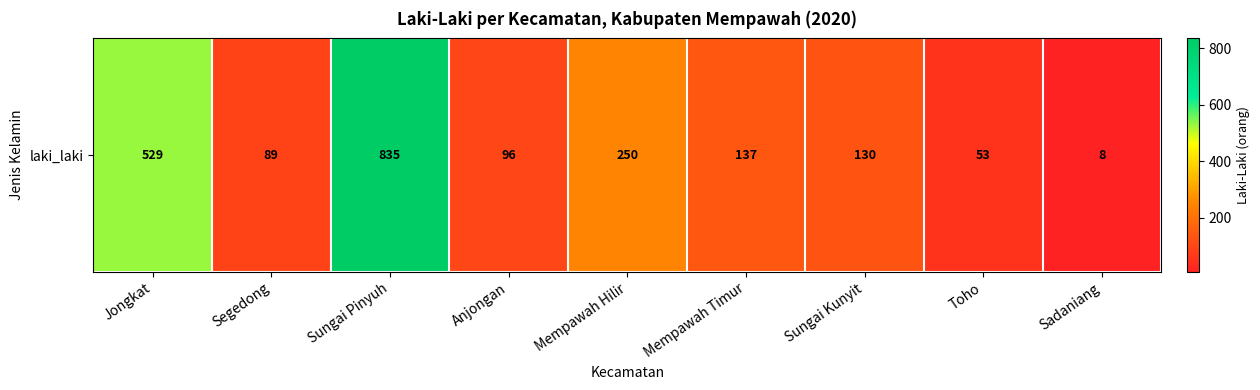

List the labels in order of value, largest first.

Sungai Pinyuh, Jongkat, Mempawah Hilir, Mempawah Timur, Sungai Kunyit, Anjongan, Segedong, Toho, Sadaniang